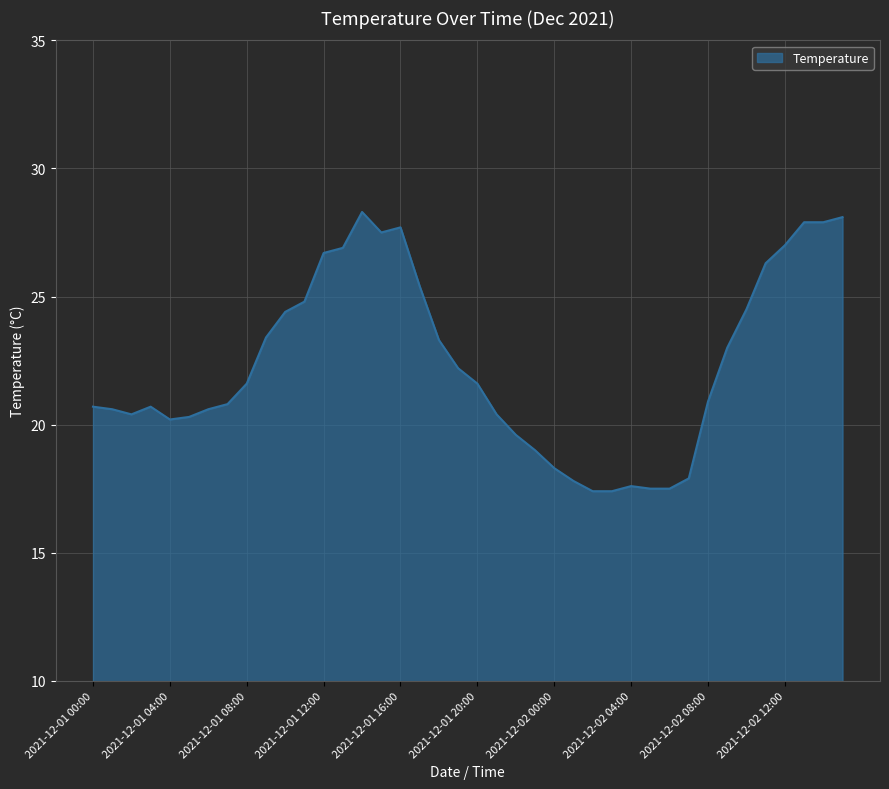

What is the smallest value displayed?

17.4